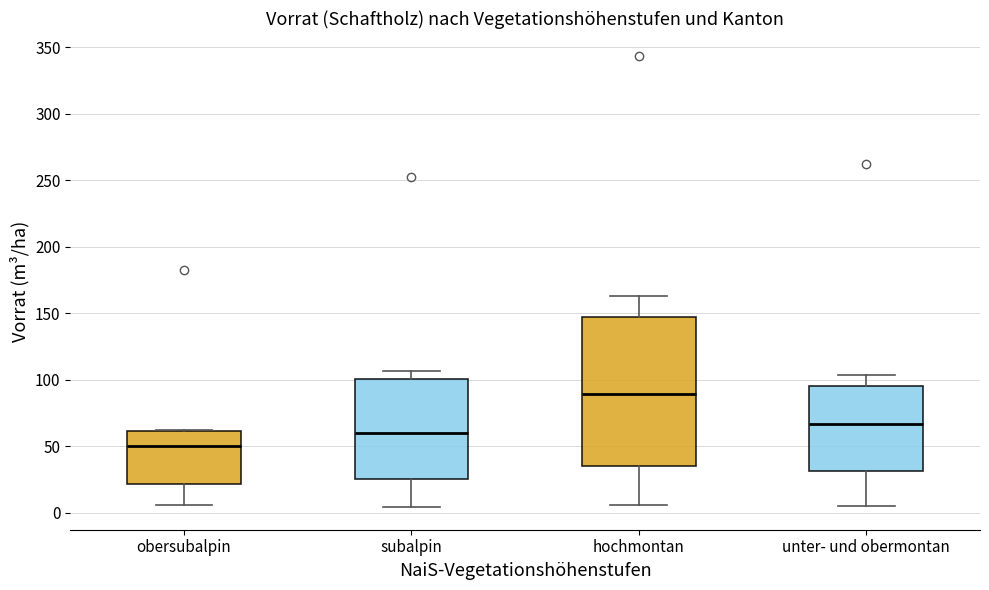

Which box is the tallest, from its lower edge to its upper edge?

hochmontan